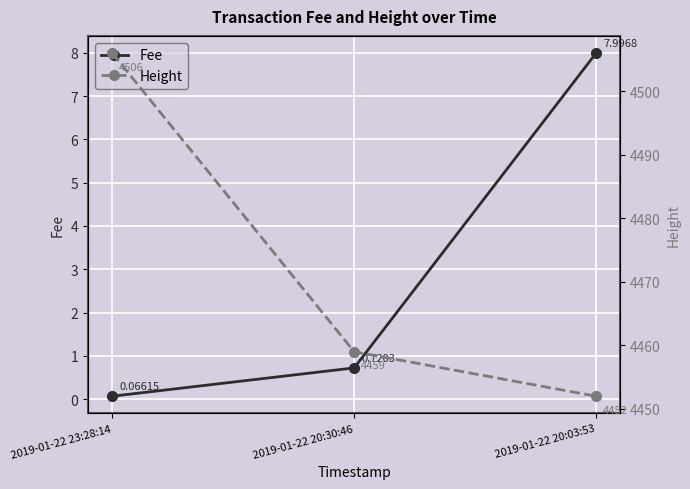

Count the Height values in the range 4452 to 4506.

3